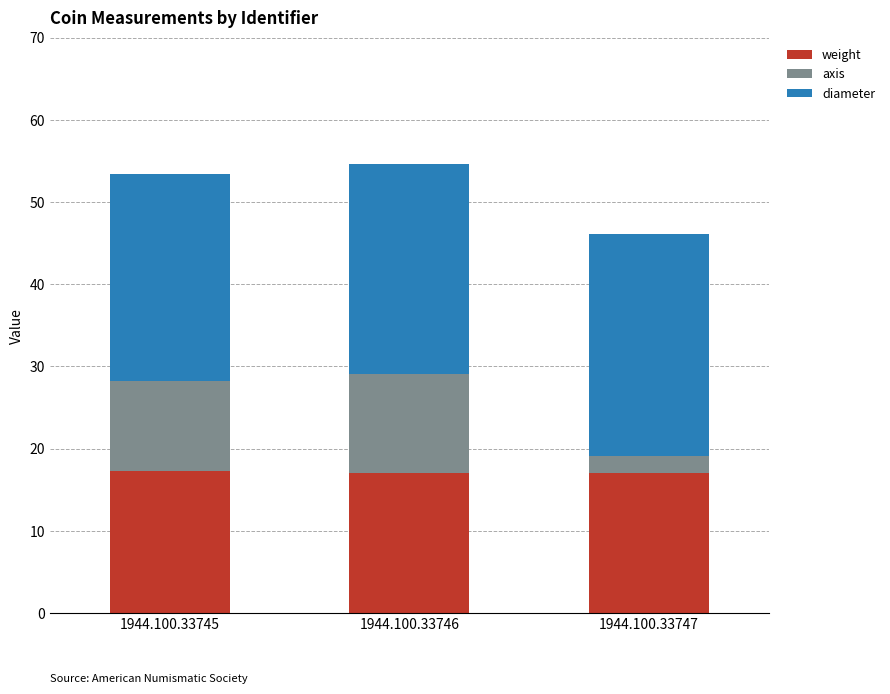

What is the total value across all series at 1944.100.33745?

53.4